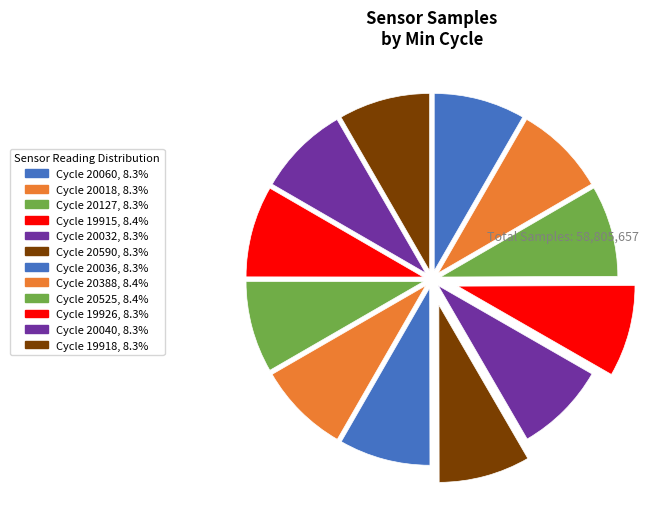

Count the number of slices in the pie.

12